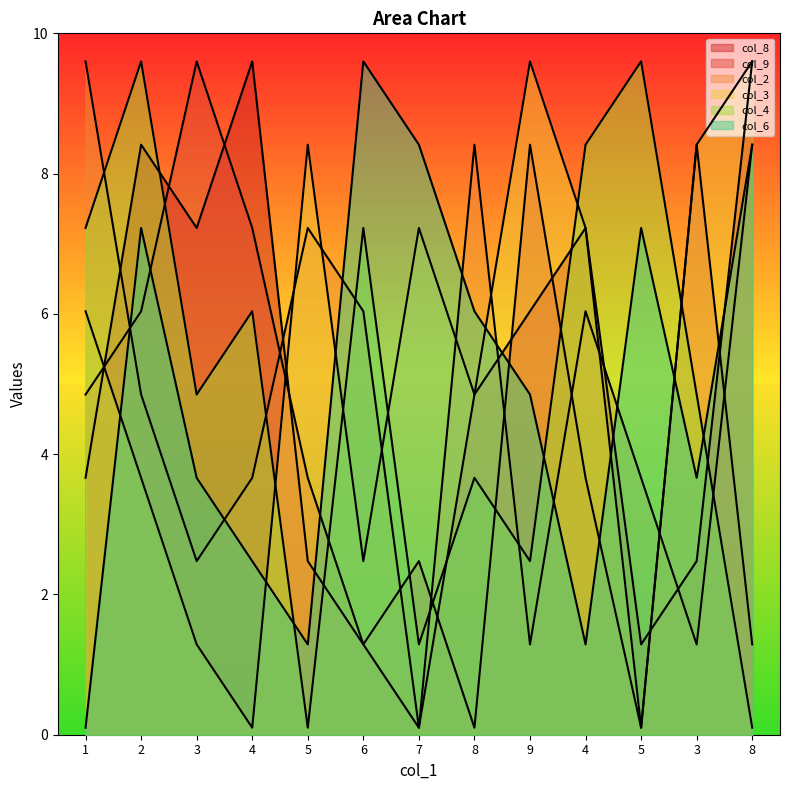

Reading right to left, what are all the values shown in this chart?

col_8: 8=9.6	3=2.5	5=1.3	4=7.2	9=6.0	8=4.8	7=0.1	6=1.3	5=2.5	4=9.6	3=7.2	2=8.4	1=3.7
col_9: 8=1.3	3=8.4	5=0.1	4=3.7	9=8.4	8=0.1	7=2.5	6=1.3	5=3.7	4=7.2	3=9.6	2=6.0	1=4.8
col_2: 8=8.4	3=1.3	5=3.7	4=6.0	9=1.3	8=8.4	7=0.1	6=6.0	5=7.2	4=3.7	3=2.5	2=4.8	1=9.6
col_3: 8=9.6	3=8.4	5=0.1	4=7.2	9=9.6	8=4.8	7=7.2	6=2.5	5=8.4	4=0.1	3=1.3	2=3.7	1=6.0
col_4: 8=0.1	3=4.8	5=9.6	4=8.4	9=2.5	8=3.7	7=1.3	6=7.2	5=0.1	4=6.0	3=4.8	2=9.6	1=7.2
col_6: 8=8.4	3=3.7	5=7.2	4=1.3	9=4.8	8=6.0	7=8.4	6=9.6	5=1.3	4=2.5	3=3.7	2=7.2	1=0.1